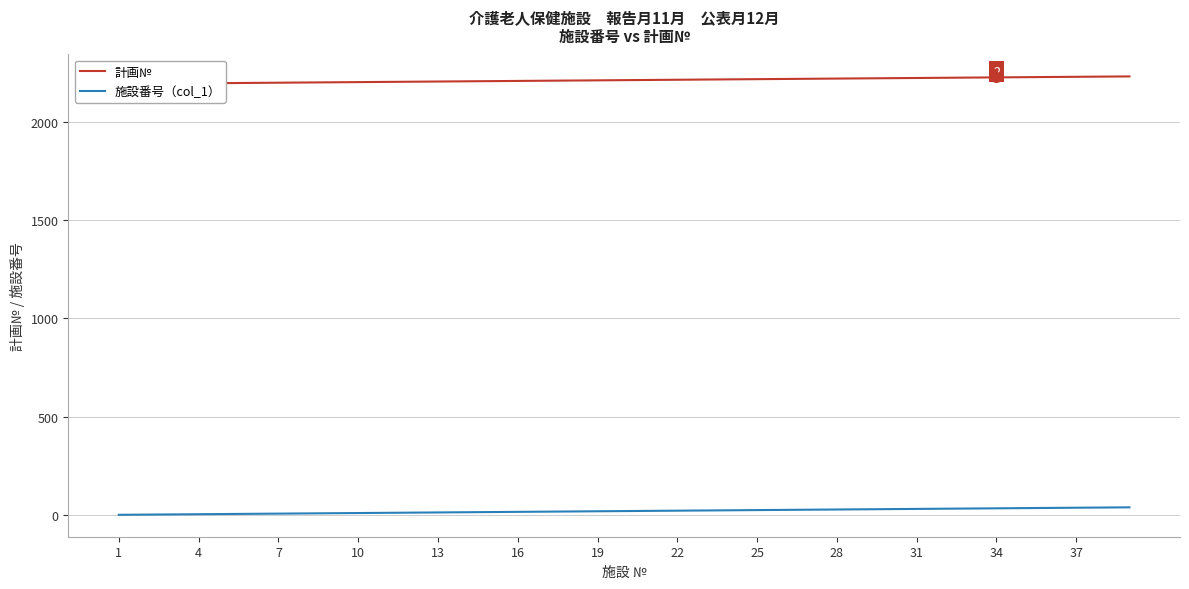

Rank the series by their maximum value, from lowest to highest.

施設番号（col_1）, 計画№